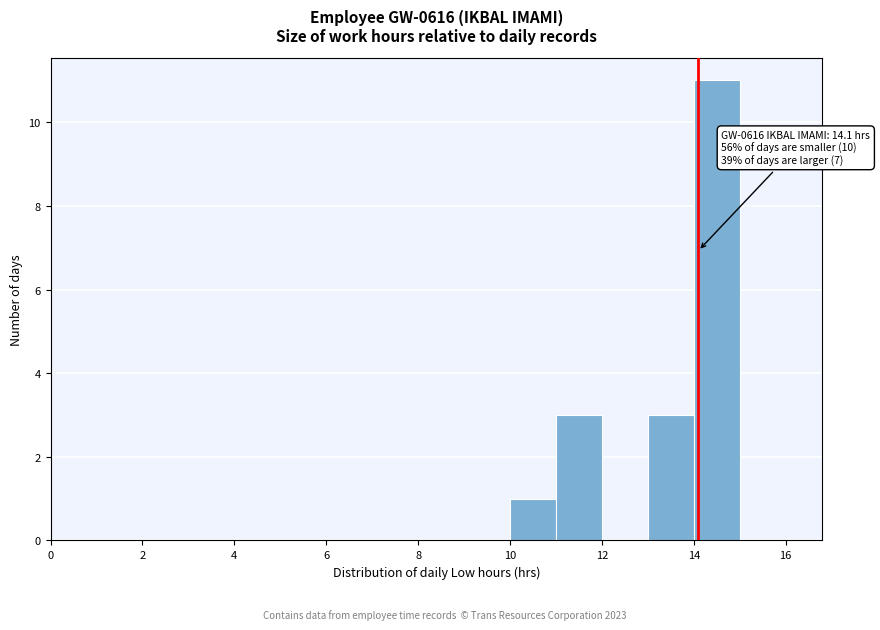

Which range on the x-axis has the tallest bar?

14 to 15